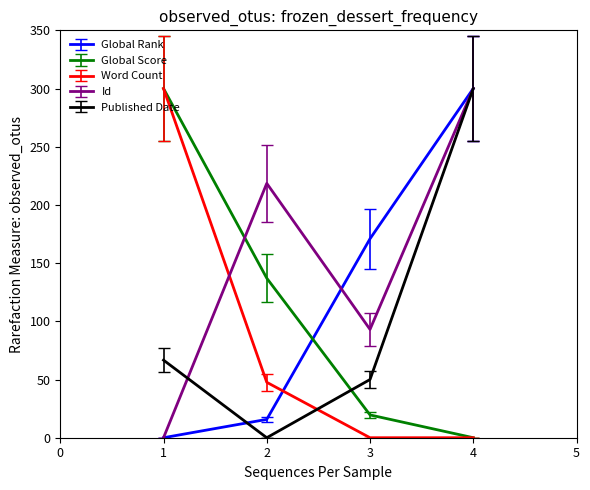

What is the greatest value displayed?

300.0